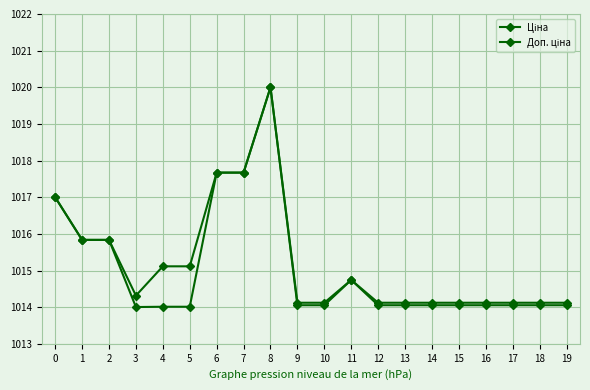

What is the average value of the Доп. ціна series?

1015.2